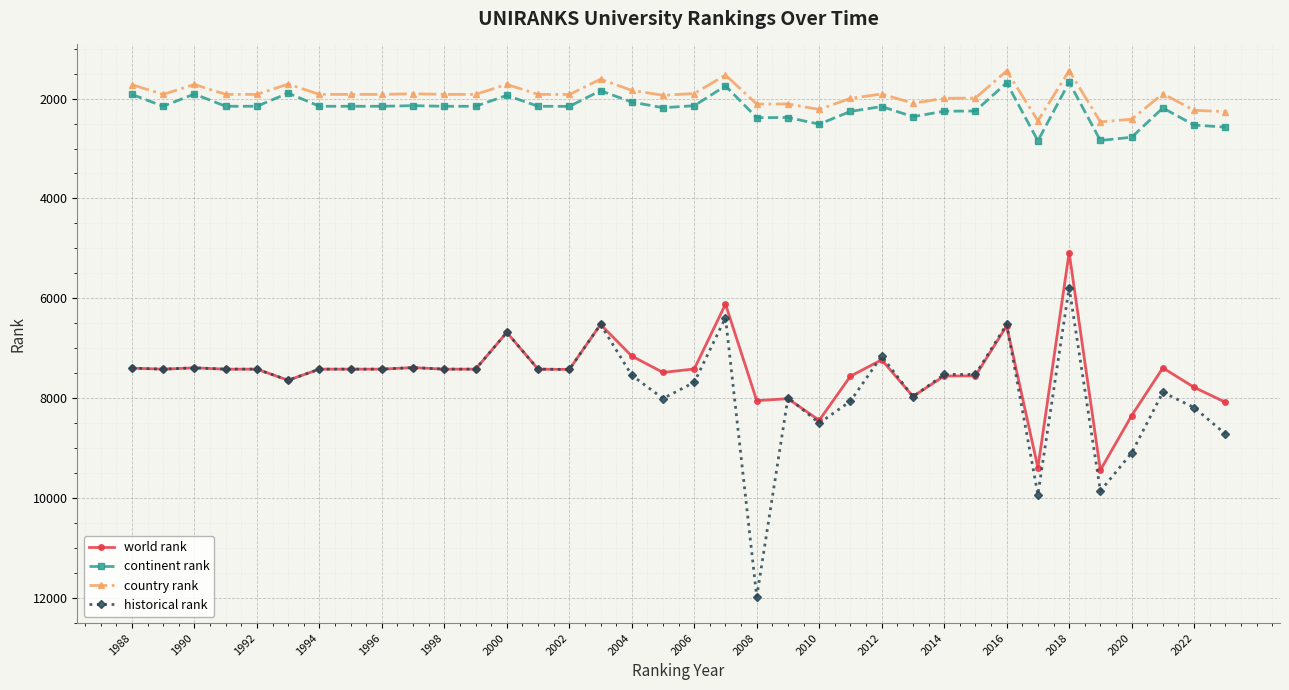

What is the maximum value for historical rank?

11982.5